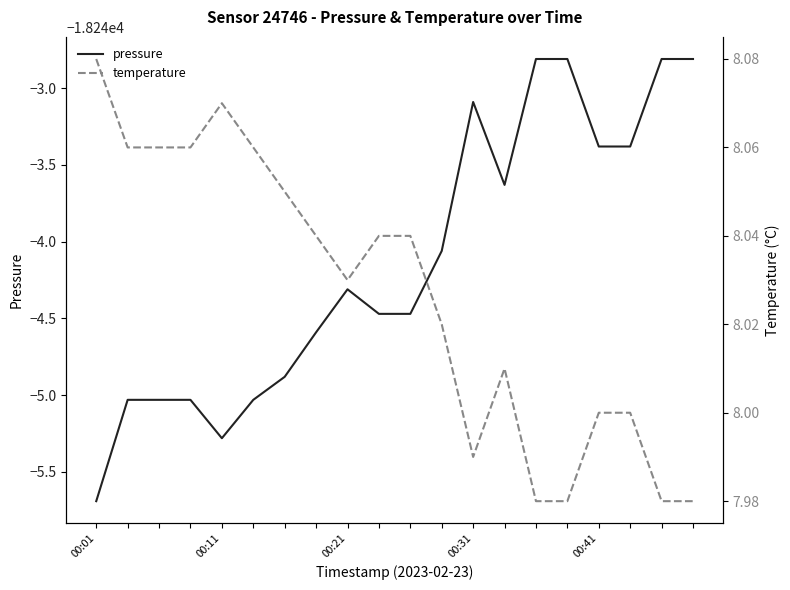

Does the chart display data point markers on the line(s)?

No